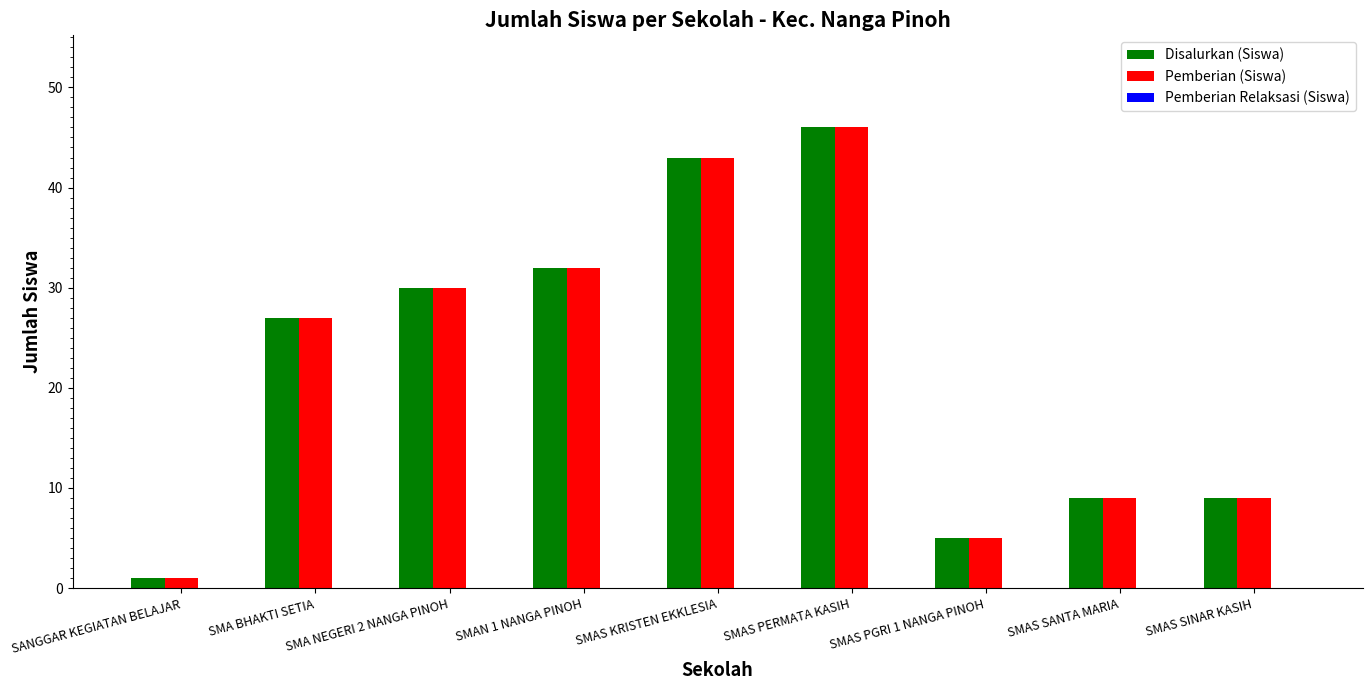

What is the label of the 7th bar from the right?

SMA NEGERI 2 NANGA PINOH